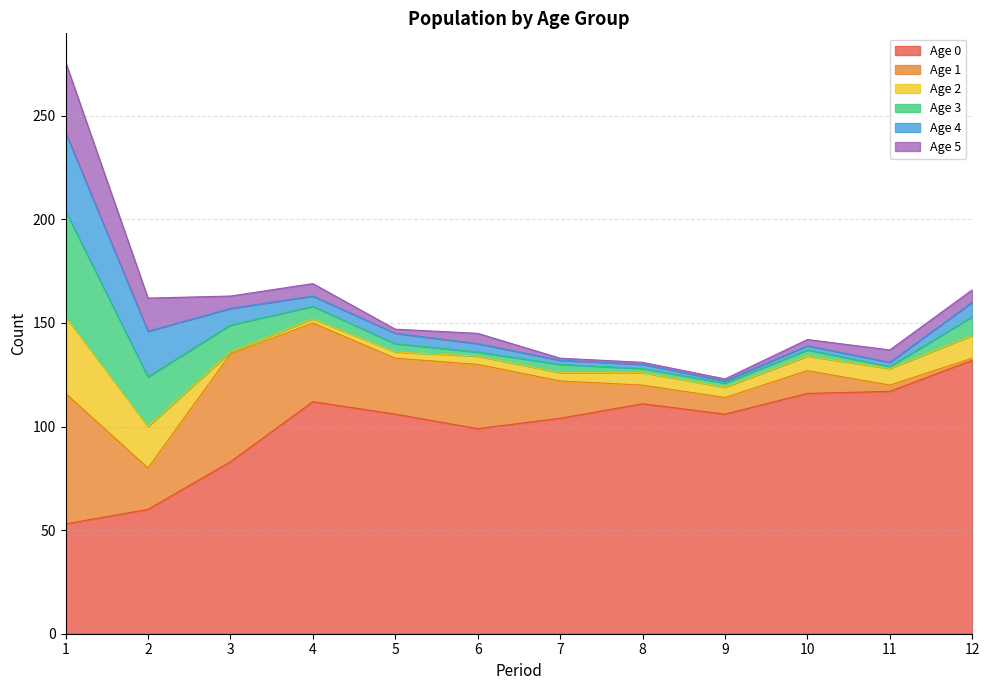

Is the value of Age 5 at 4 greater than the value of Age 2 at 10?

No